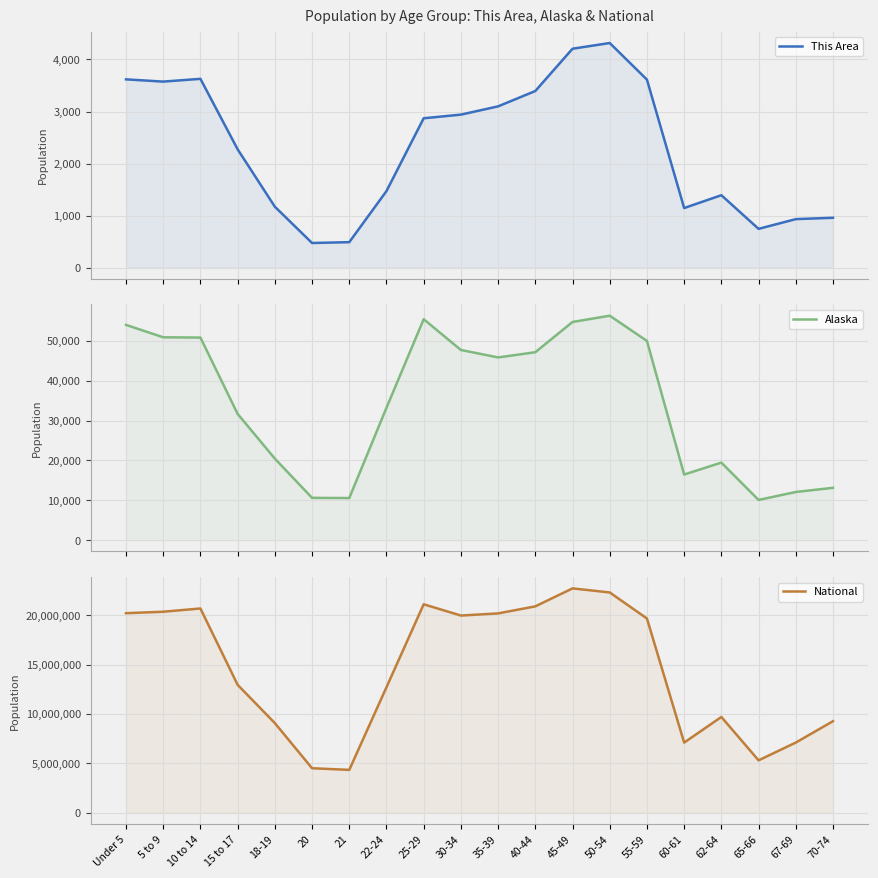

Which series has the widest spread of values?

National